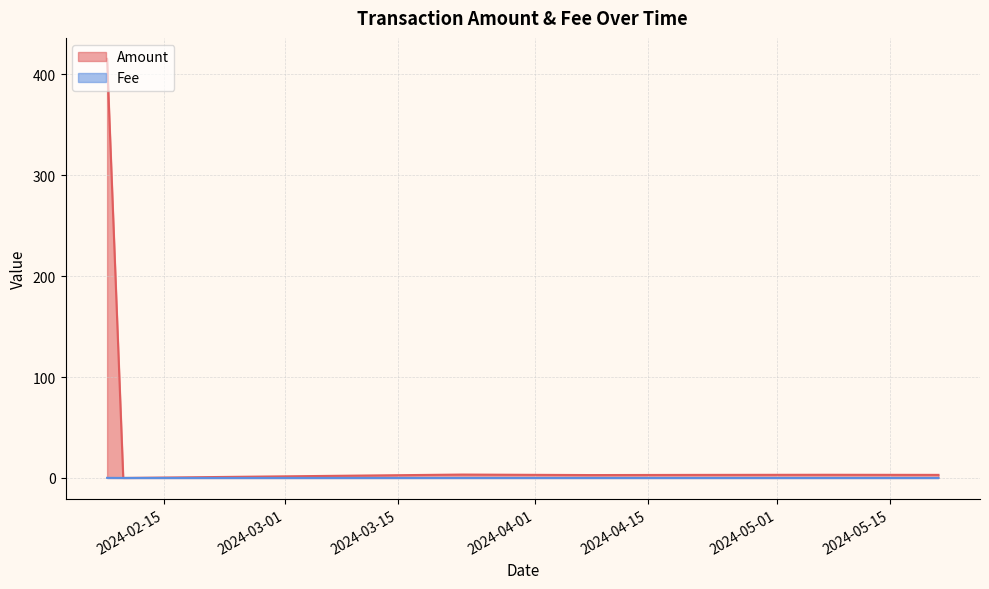

What is the label of the 6th point from the right?

2024-05-07